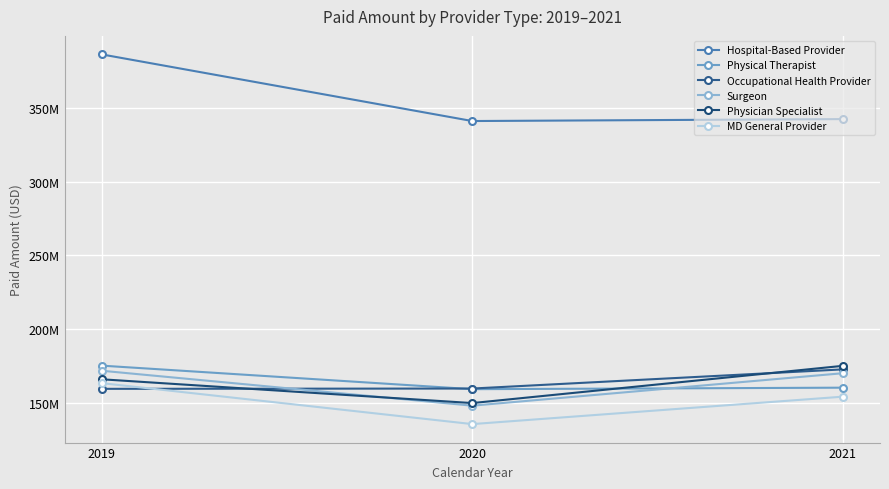

Rank the categories by Surgeon value from highest to lowest.

2019, 2021, 2020